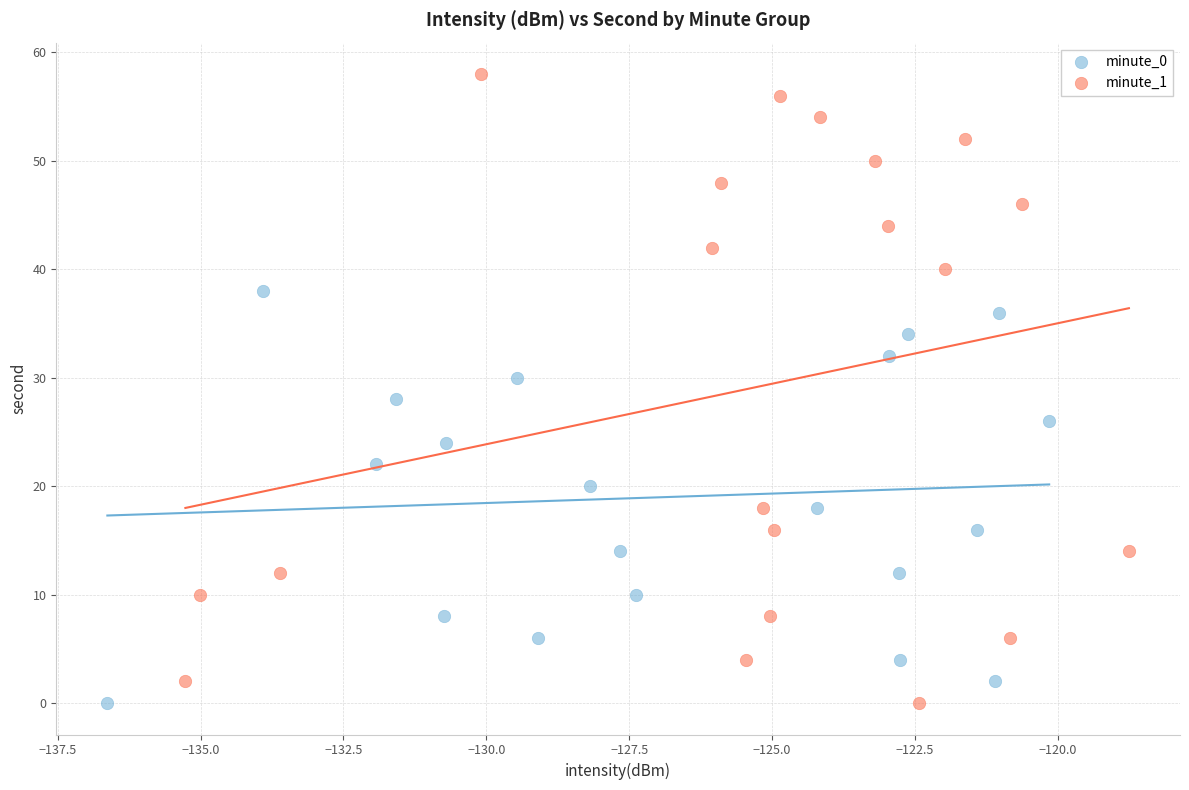

Which series has the widest spread of Y values?

minute_1